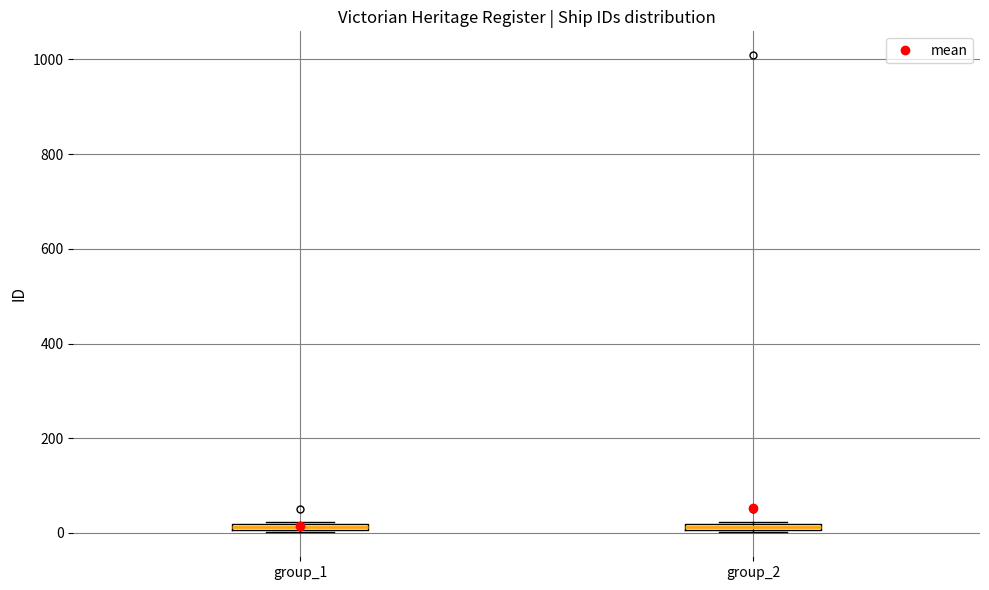

Where is the lower edge of the box for group_1 on the y-axis? The values are not printed on the chart, so give them approximately, as read against the axis.

0